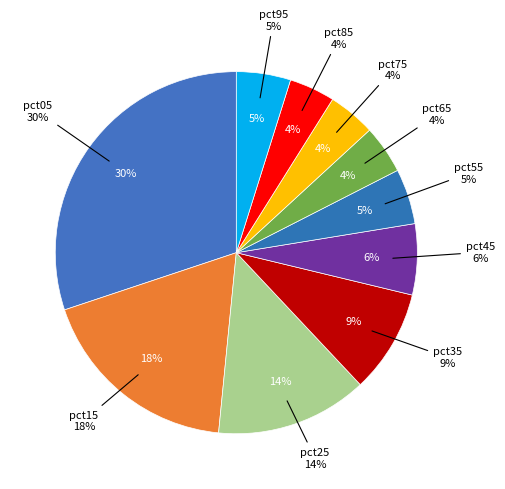

How many slices are in this pie chart?

10